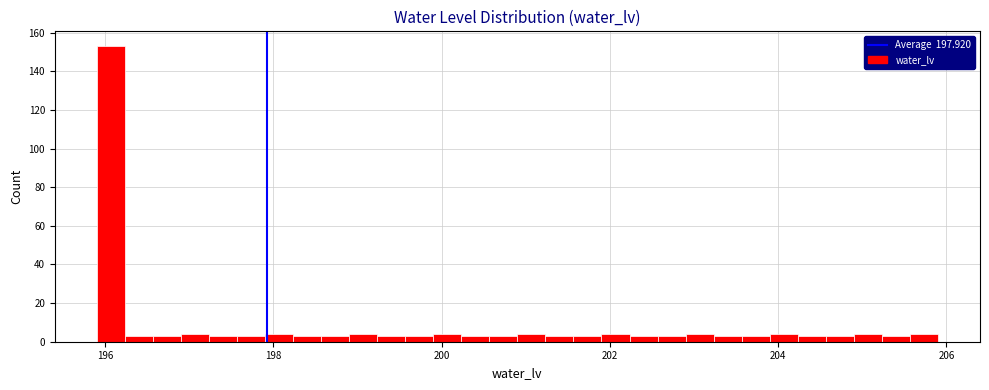

Around what value on the x-axis is the tallest bar? Give the approximate position of its centre, as read against the axis.

196.0